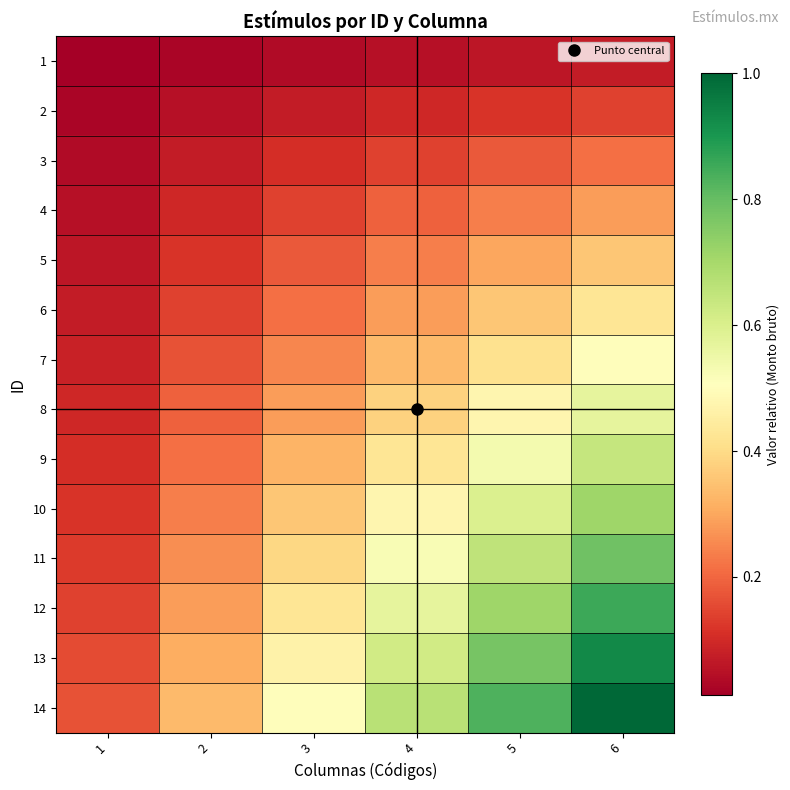

At 6, list the series in order from smallest to largest.

1, 2, 3, 4, 5, 6, 7, 8, 9, 10, 11, 12, 13, 14